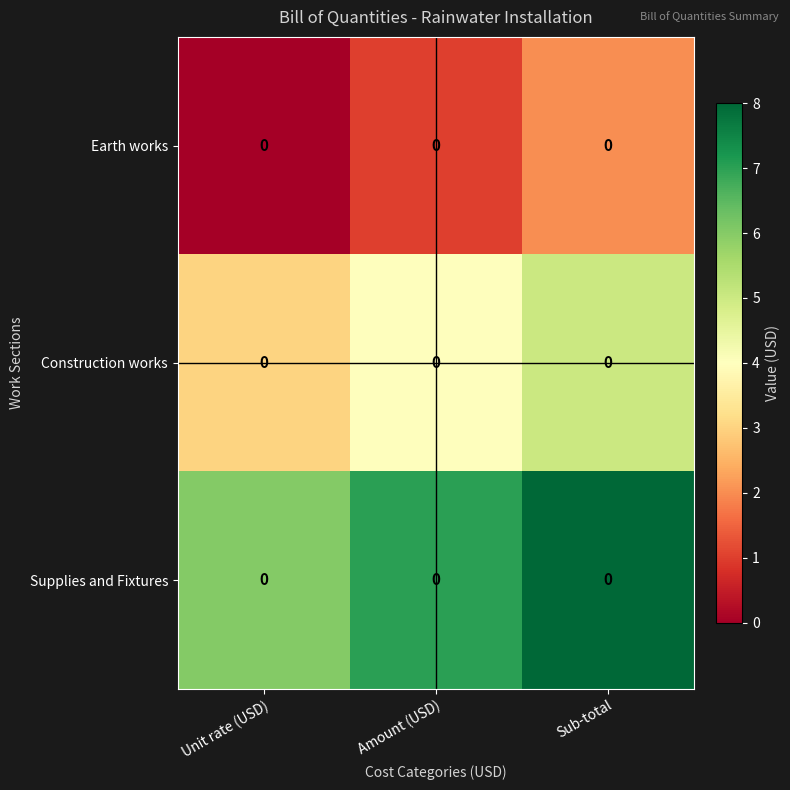

True or false: row_2 has a value of 7 at Amount (USD).

True